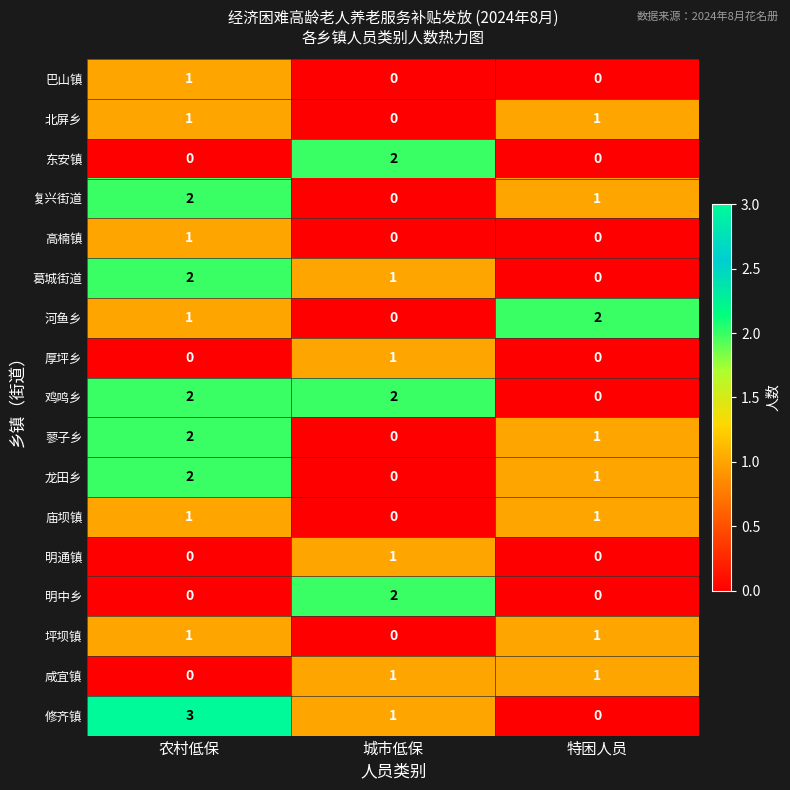

At which category is the sum across all series the highest?

农村低保